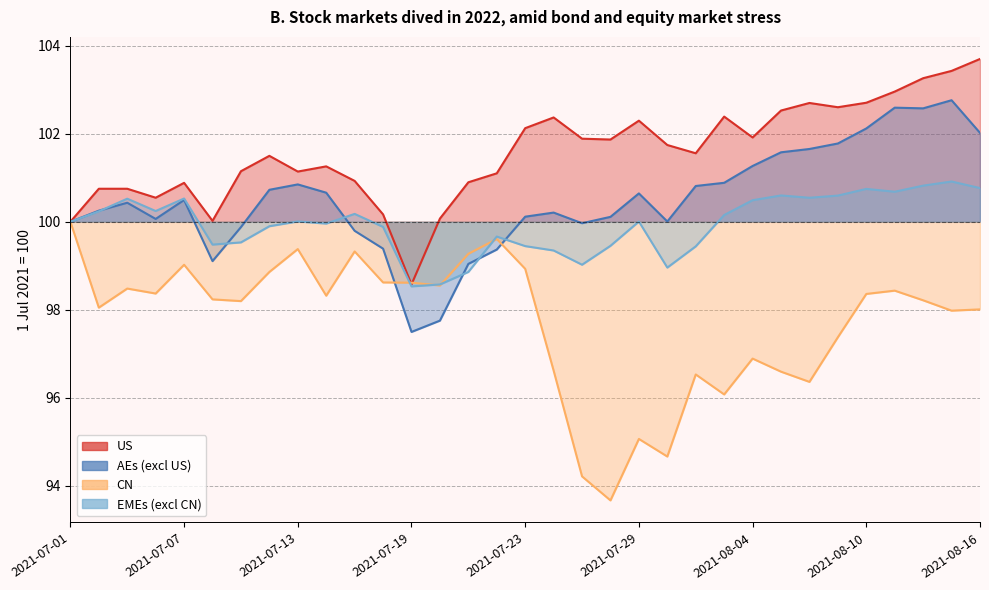

The value of CN at 2021-08-03 is 96.1. True or false?

True